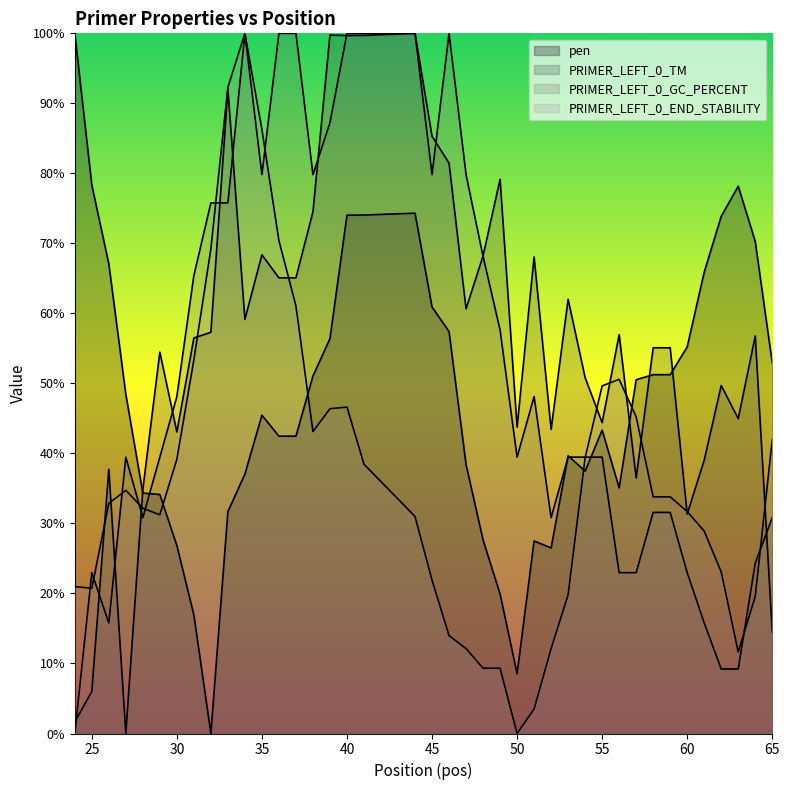

True or false: PRIMER_LEFT_0_TM and pen cross at least once.

True